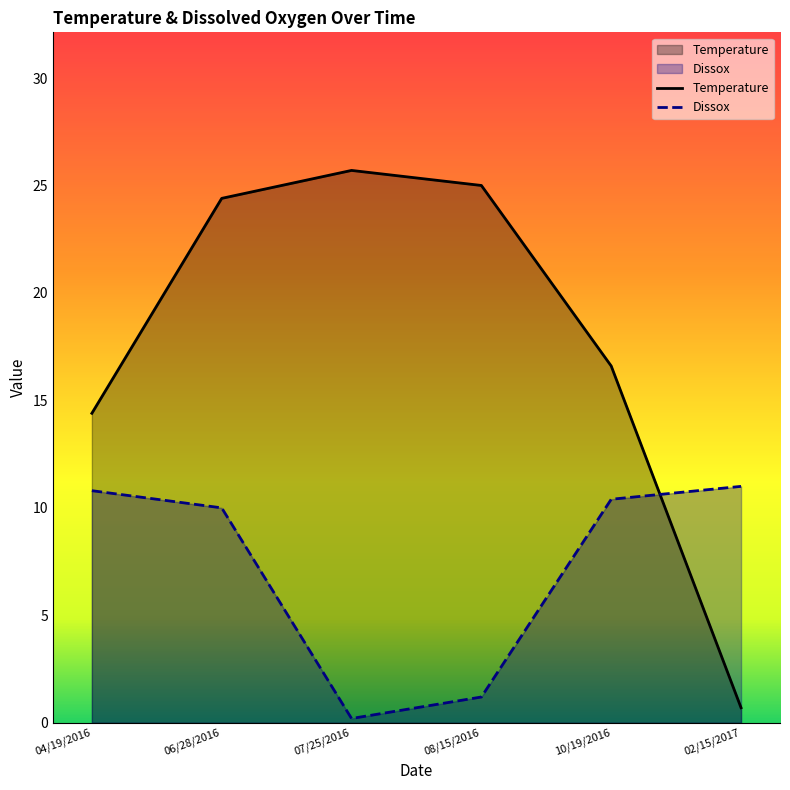

The Temperature series shows 24.4 at 06/28/2016. True or false?

True